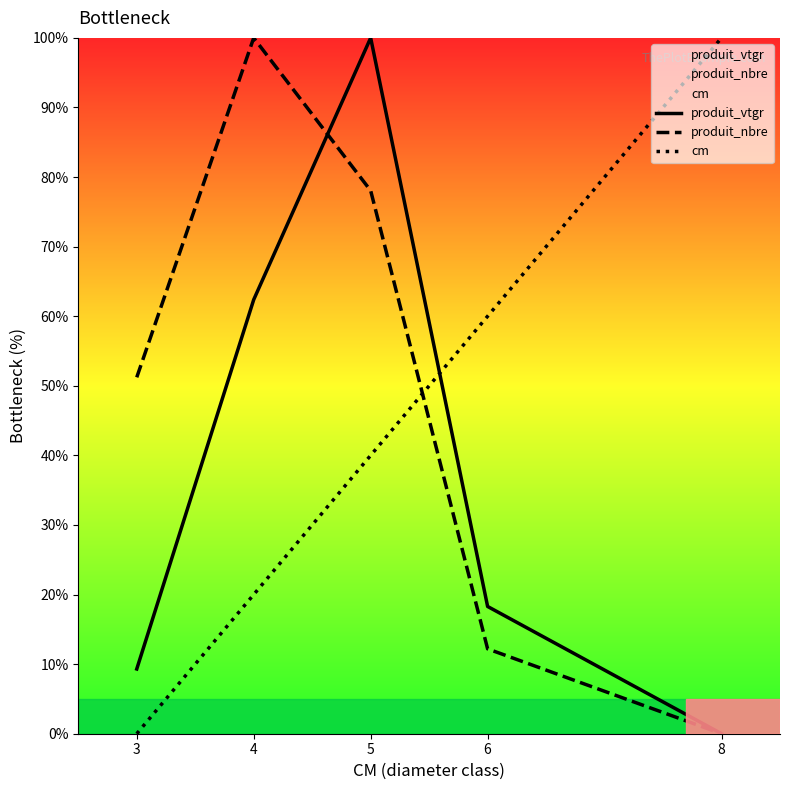

How many interior local peaks does the produit_nbre series have?

1